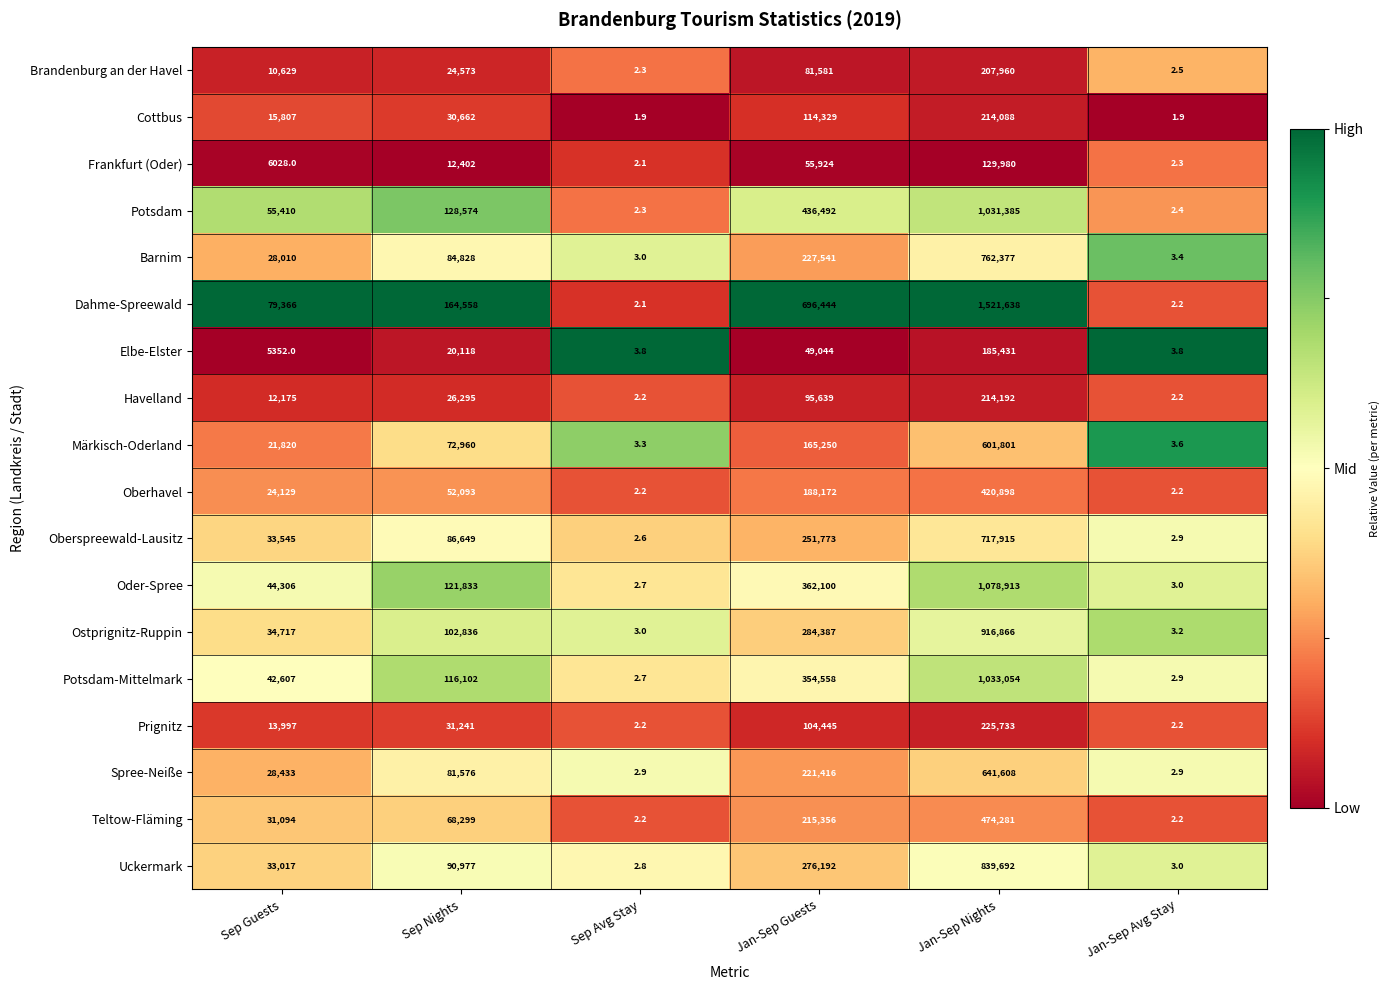

What is the greatest value displayed?

1521638.0